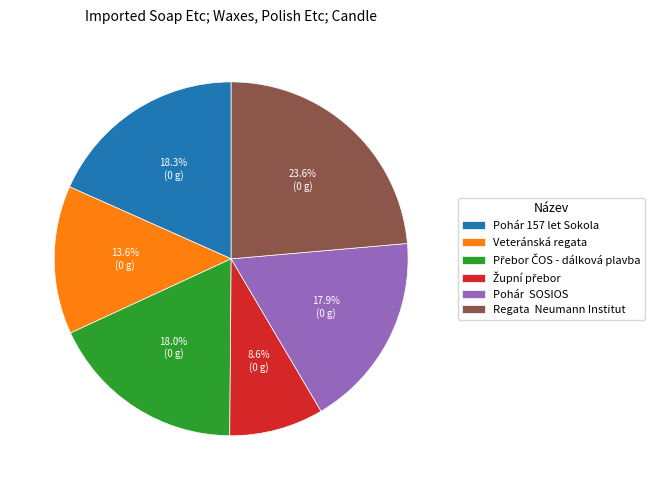

Which has a higher value, Regata Neumann Institut or Veteránská regata?

Regata Neumann Institut